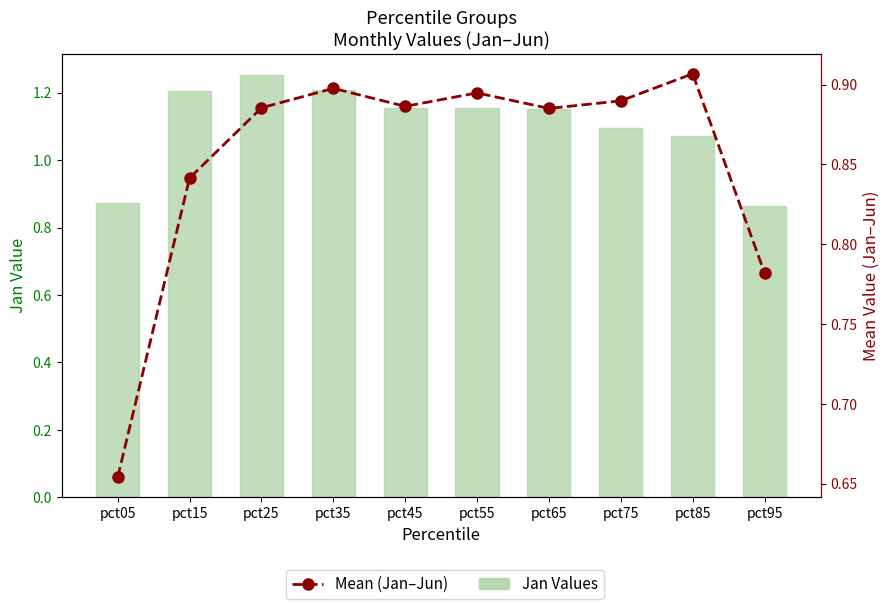

True or false: Jan Values has a value of 1.2 at pct15.

True